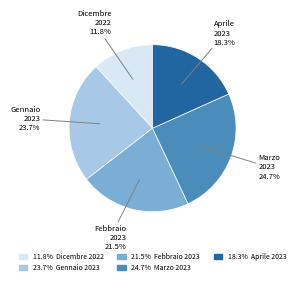

Is there any slice that represents more than half of the pie?

No